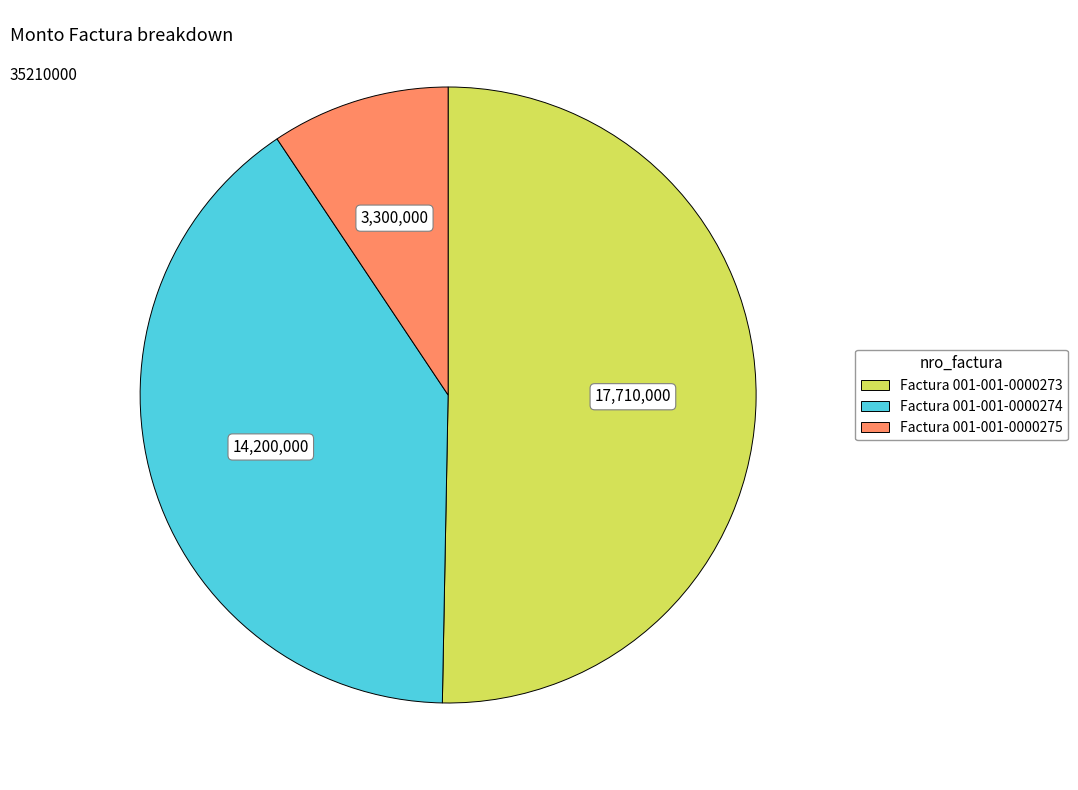

Which category has the smallest portion of the pie?

Factura 001-001-0000275